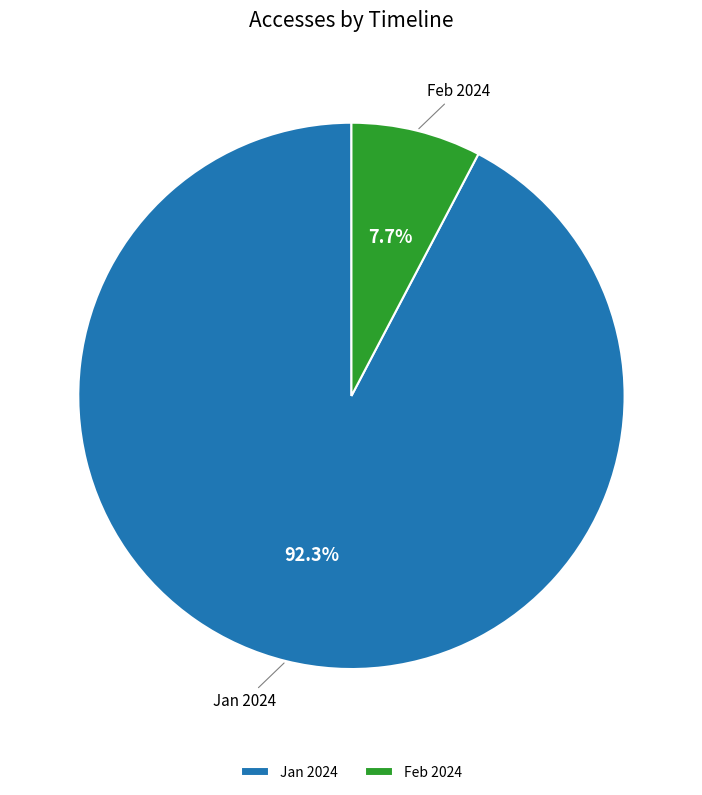

How much of the chart is everything except Feb 2024?

92.3%